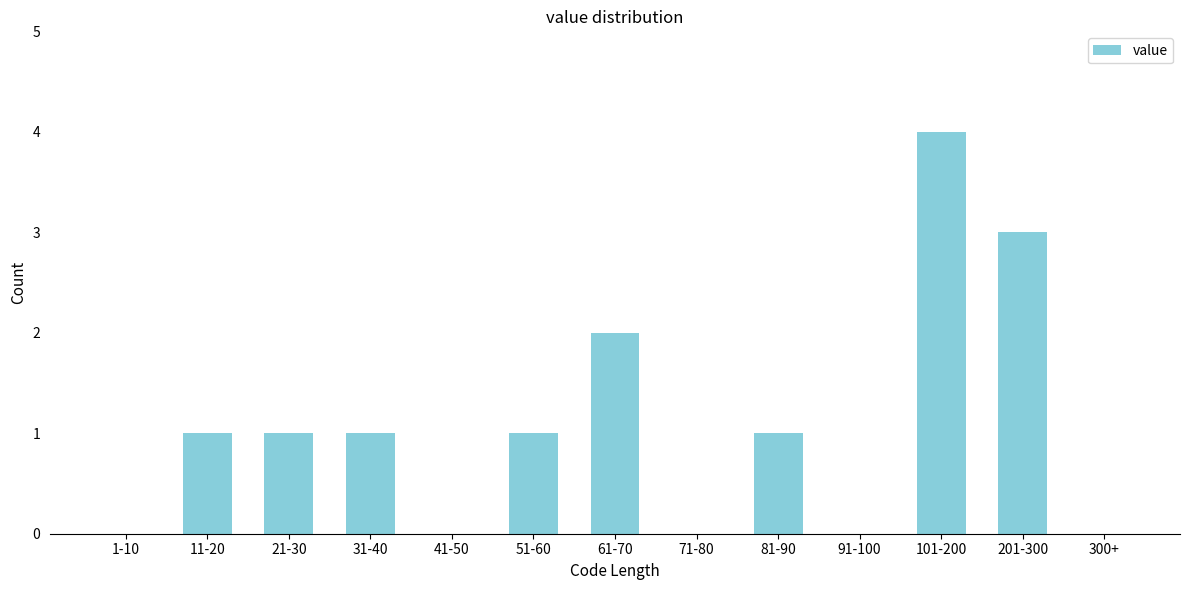

Reading right to left, list all the values displayed in this chart.

300+=0	201-300=3	101-200=4	91-100=0	81-90=1	71-80=0	61-70=2	51-60=1	41-50=0	31-40=1	21-30=1	11-20=1	1-10=0